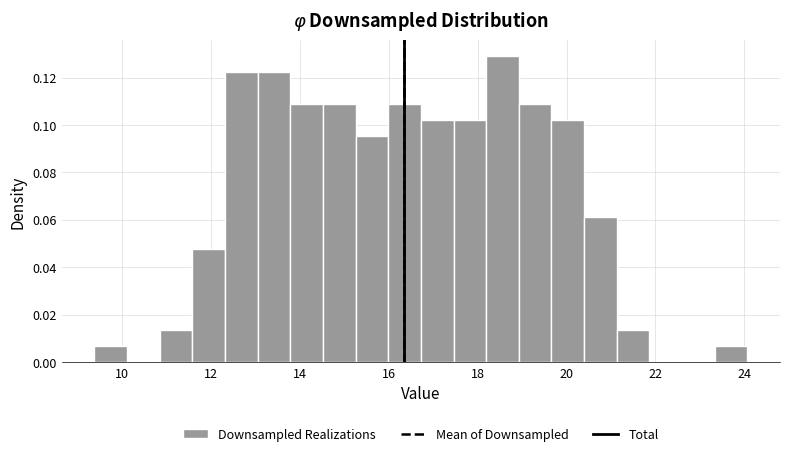

Around what value on the x-axis is the tallest bar? Give the approximate position of its centre, as read against the axis.

18.6